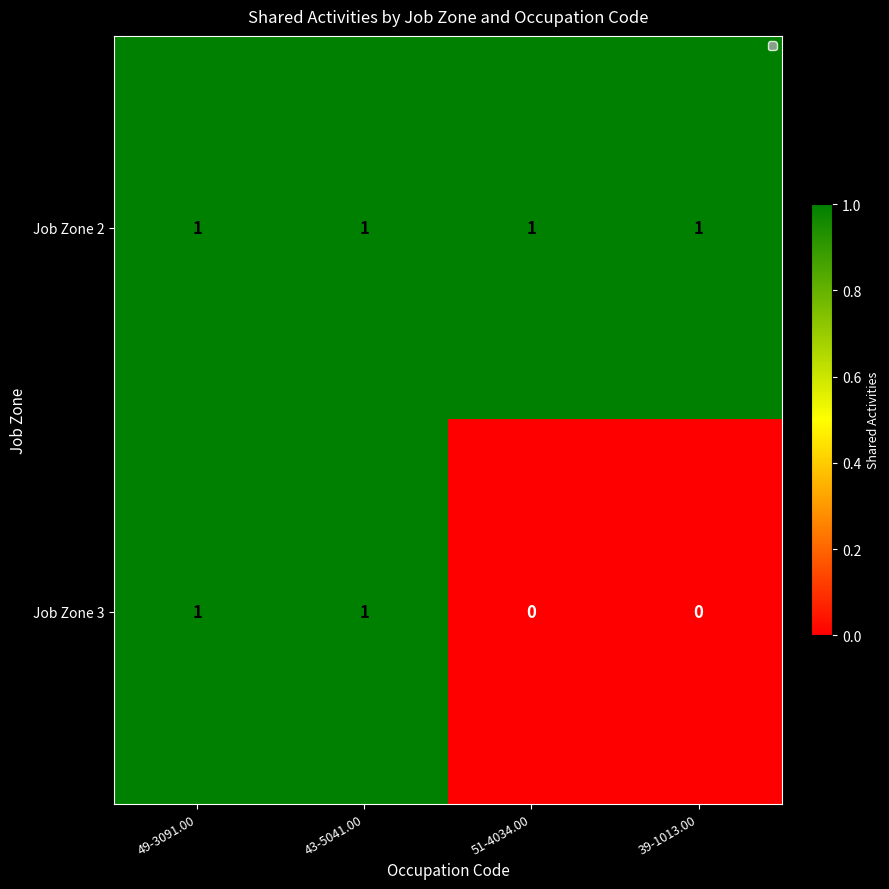

Is it true that Job Zone 3 equals 1 at 43-5041.00?

True